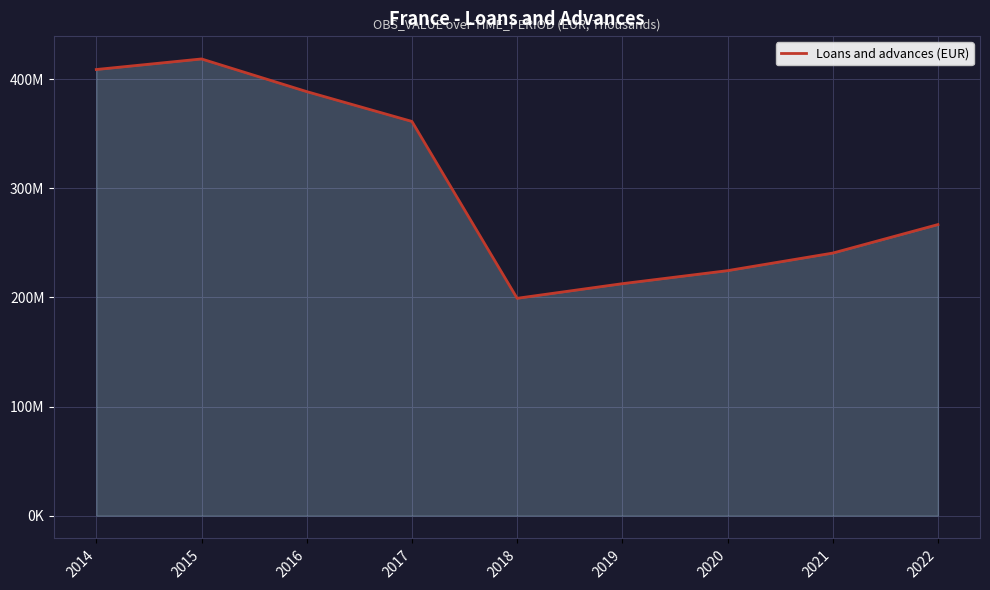

Does the chart have visible grid lines?

Yes